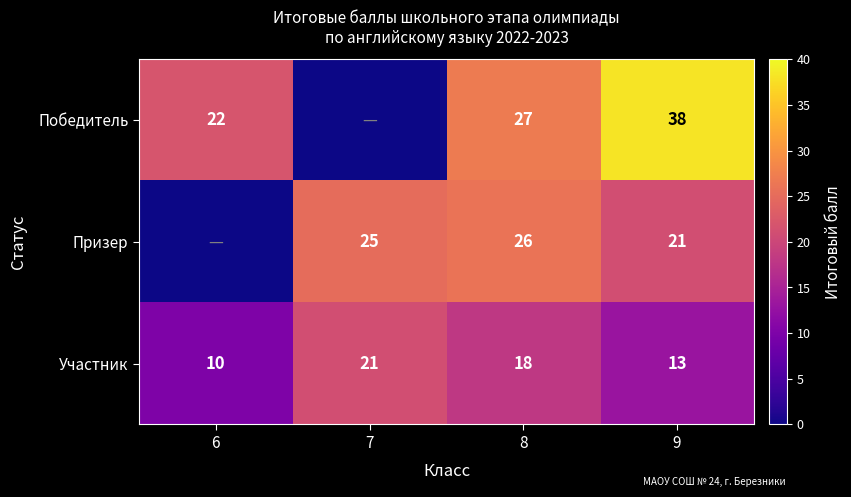

At which label is Участник closest to 15?

9